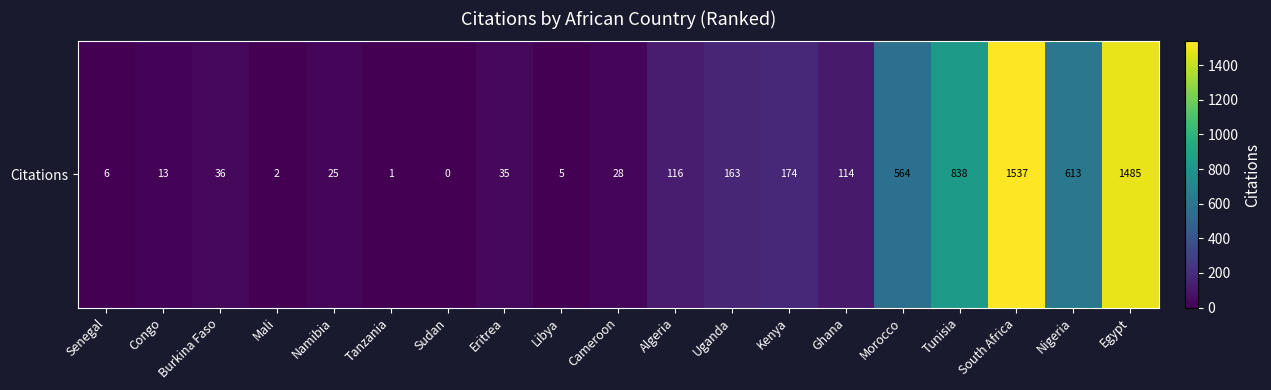

Reading left to right, list all the values displayed in this chart.

Senegal=6	Congo=13	Burkina Faso=36	Mali=2	Namibia=25	Tanzania=1	Sudan=0	Eritrea=35	Libya=5	Cameroon=28	Algeria=116	Uganda=163	Kenya=174	Ghana=114	Morocco=564	Tunisia=838	South Africa=1537	Nigeria=613	Egypt=1485